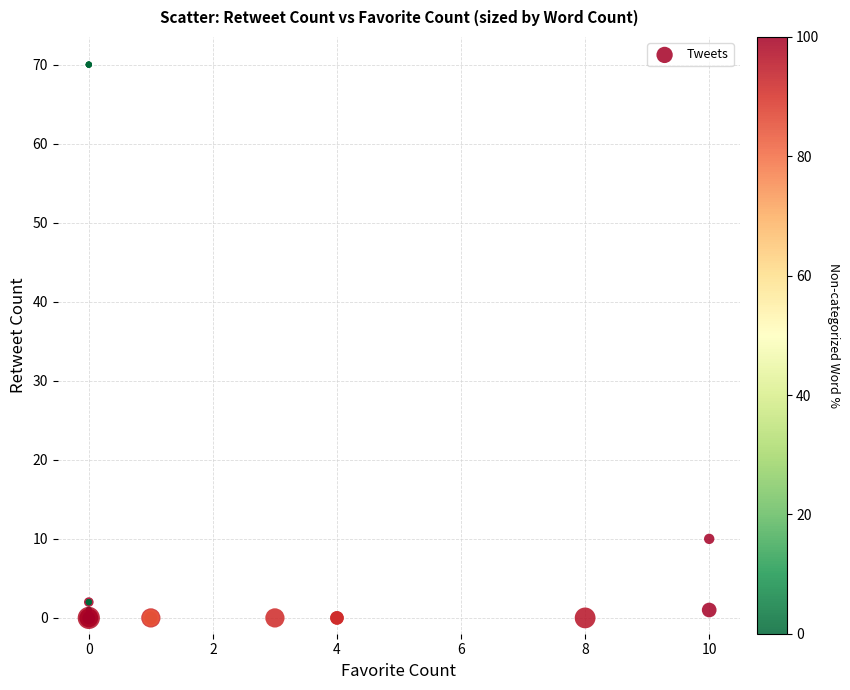

What Y value in the scatter plot is closest to 35?

10